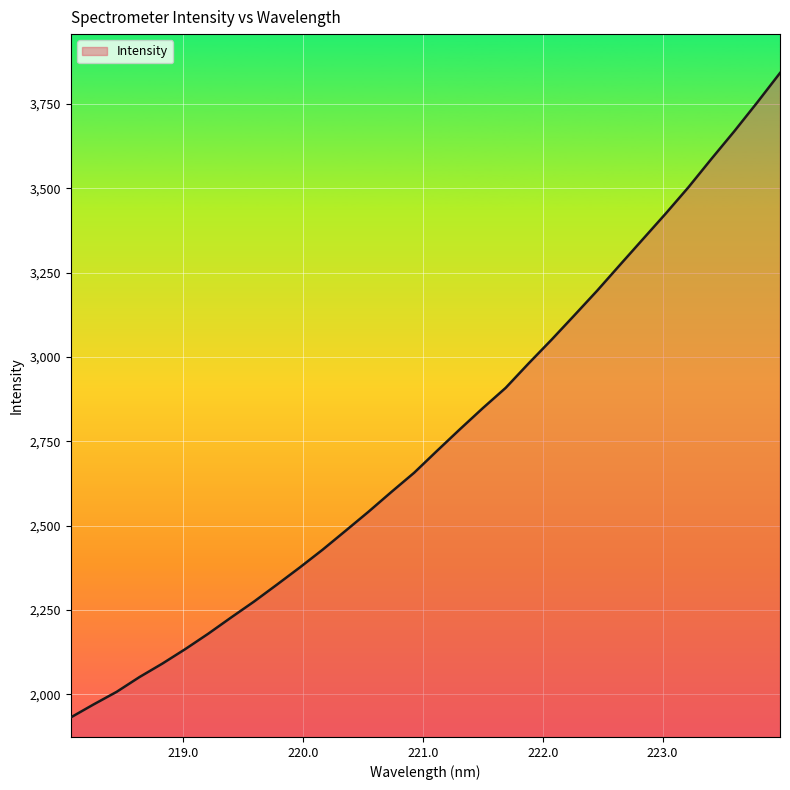

What is the smallest value displayed?

1931.5